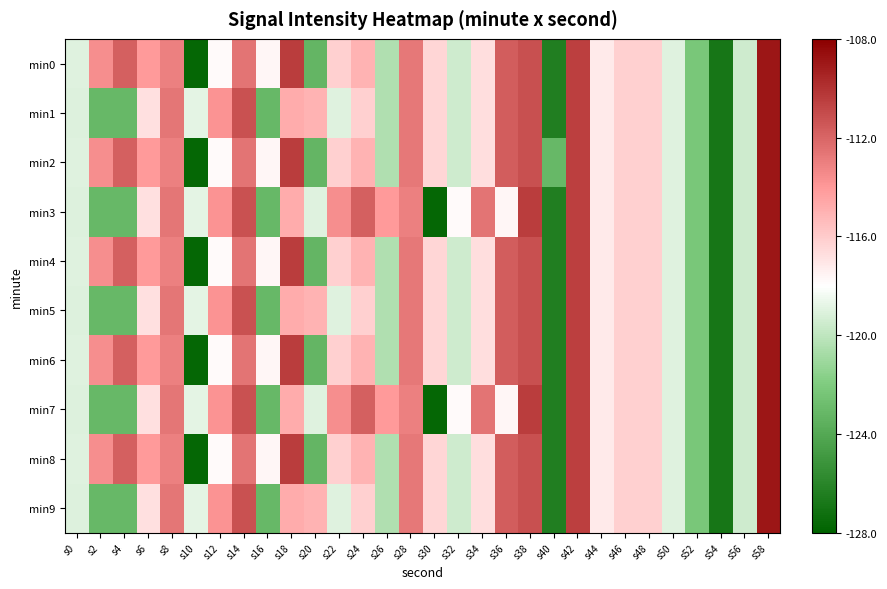

Reading right to left, list all the values displayed in this chart.

min0: s58=-108.9	s56=-119.5	s54=-126.8	s52=-122.2	s50=-119.0	s48=-116.2	s46=-116.2	s44=-117.2	s42=-110.6	s40=-126.4	s38=-111.1	s36=-111.7	s34=-116.7	s32=-119.5	s30=-116.4	s28=-112.7	s26=-120.5	s24=-115.0	s22=-116.2	s20=-123.3	s18=-110.5	s16=-117.7	s14=-112.6	s12=-117.8	s10=-127.8	s8=-113.1	s6=-114.1	s4=-111.8	s2=-113.6	s0=-118.9
min1: s58=-108.9	s56=-119.5	s54=-126.8	s52=-122.2	s50=-119.0	s48=-116.2	s46=-116.2	s44=-117.2	s42=-110.6	s40=-126.4	s38=-111.1	s36=-111.7	s34=-116.7	s32=-119.5	s30=-116.4	s28=-112.7	s26=-120.5	s24=-116.2	s22=-119.0	s20=-115.0	s18=-114.8	s16=-123.1	s14=-111.2	s12=-113.8	s10=-118.8	s8=-112.6	s6=-116.8	s4=-123.1	s2=-123.1	s0=-119.0
min2: s58=-108.9	s56=-119.5	s54=-126.8	s52=-122.2	s50=-119.0	s48=-116.2	s46=-116.2	s44=-117.2	s42=-110.6	s40=-123.1	s38=-111.1	s36=-111.7	s34=-116.7	s32=-119.5	s30=-116.4	s28=-112.7	s26=-120.5	s24=-115.0	s22=-116.2	s20=-123.3	s18=-110.5	s16=-117.7	s14=-112.6	s12=-117.8	s10=-127.8	s8=-113.1	s6=-114.1	s4=-111.8	s2=-113.6	s0=-118.9
min3: s58=-108.9	s56=-119.5	s54=-126.8	s52=-122.2	s50=-119.0	s48=-116.2	s46=-116.2	s44=-117.2	s42=-110.6	s40=-126.4	s38=-110.5	s36=-117.7	s34=-112.6	s32=-117.8	s30=-127.8	s28=-113.1	s26=-114.1	s24=-111.8	s22=-113.6	s20=-118.9	s18=-114.8	s16=-123.1	s14=-111.2	s12=-113.8	s10=-118.8	s8=-112.6	s6=-116.8	s4=-123.1	s2=-123.1	s0=-119.0
min4: s58=-108.9	s56=-119.5	s54=-126.8	s52=-122.2	s50=-119.0	s48=-116.2	s46=-116.2	s44=-117.2	s42=-110.6	s40=-126.4	s38=-111.1	s36=-111.7	s34=-116.7	s32=-119.5	s30=-116.4	s28=-112.7	s26=-120.5	s24=-115.0	s22=-116.2	s20=-123.3	s18=-110.5	s16=-117.7	s14=-112.6	s12=-117.8	s10=-127.8	s8=-113.1	s6=-114.1	s4=-111.8	s2=-113.6	s0=-118.9
min5: s58=-108.9	s56=-119.5	s54=-126.8	s52=-122.2	s50=-119.0	s48=-116.2	s46=-116.2	s44=-117.2	s42=-110.6	s40=-126.4	s38=-111.1	s36=-111.7	s34=-116.7	s32=-119.5	s30=-116.4	s28=-112.7	s26=-120.5	s24=-116.2	s22=-119.0	s20=-115.0	s18=-114.8	s16=-123.1	s14=-111.2	s12=-113.8	s10=-118.8	s8=-112.6	s6=-116.8	s4=-123.1	s2=-123.1	s0=-119.0
min6: s58=-108.9	s56=-119.5	s54=-126.8	s52=-122.2	s50=-119.0	s48=-116.2	s46=-116.2	s44=-117.2	s42=-110.6	s40=-126.4	s38=-111.1	s36=-111.7	s34=-116.7	s32=-119.5	s30=-116.4	s28=-112.7	s26=-120.5	s24=-115.0	s22=-116.2	s20=-123.3	s18=-110.5	s16=-117.7	s14=-112.6	s12=-117.8	s10=-127.8	s8=-113.1	s6=-114.1	s4=-111.8	s2=-113.6	s0=-118.9
min7: s58=-108.9	s56=-119.5	s54=-126.8	s52=-122.2	s50=-119.0	s48=-116.2	s46=-116.2	s44=-117.2	s42=-110.6	s40=-126.4	s38=-110.5	s36=-117.7	s34=-112.6	s32=-117.8	s30=-127.8	s28=-113.1	s26=-114.1	s24=-111.8	s22=-113.6	s20=-118.9	s18=-114.8	s16=-123.1	s14=-111.2	s12=-113.8	s10=-118.8	s8=-112.6	s6=-116.8	s4=-123.1	s2=-123.1	s0=-119.0
min8: s58=-108.9	s56=-119.5	s54=-126.8	s52=-122.2	s50=-119.0	s48=-116.2	s46=-116.2	s44=-117.2	s42=-110.6	s40=-126.4	s38=-111.1	s36=-111.7	s34=-116.7	s32=-119.5	s30=-116.4	s28=-112.7	s26=-120.5	s24=-115.0	s22=-116.2	s20=-123.3	s18=-110.5	s16=-117.7	s14=-112.6	s12=-117.8	s10=-127.8	s8=-113.1	s6=-114.1	s4=-111.8	s2=-113.6	s0=-118.9
min9: s58=-108.9	s56=-119.5	s54=-126.8	s52=-122.2	s50=-119.0	s48=-116.2	s46=-116.2	s44=-117.2	s42=-110.6	s40=-126.4	s38=-111.1	s36=-111.7	s34=-116.7	s32=-119.5	s30=-116.4	s28=-112.7	s26=-120.5	s24=-116.2	s22=-119.0	s20=-115.0	s18=-114.8	s16=-123.1	s14=-111.2	s12=-113.8	s10=-118.8	s8=-112.6	s6=-116.8	s4=-123.1	s2=-123.1	s0=-119.0